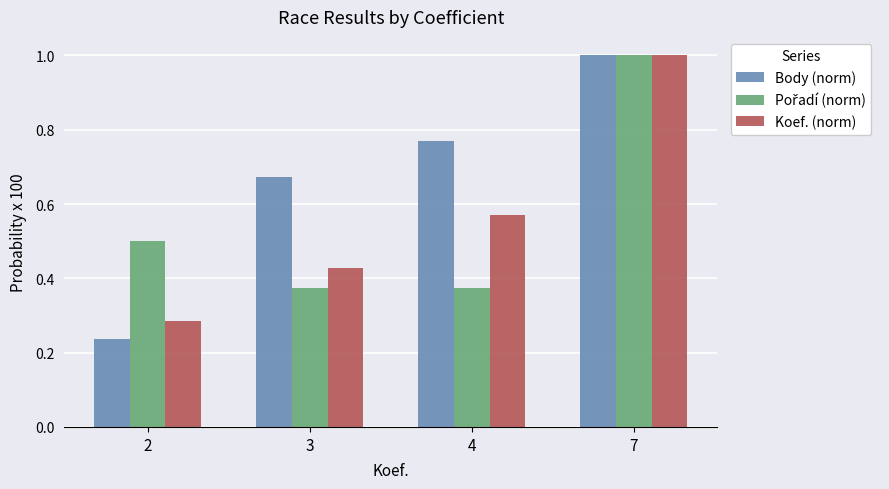

What is the total value across all series at 7?

3.0